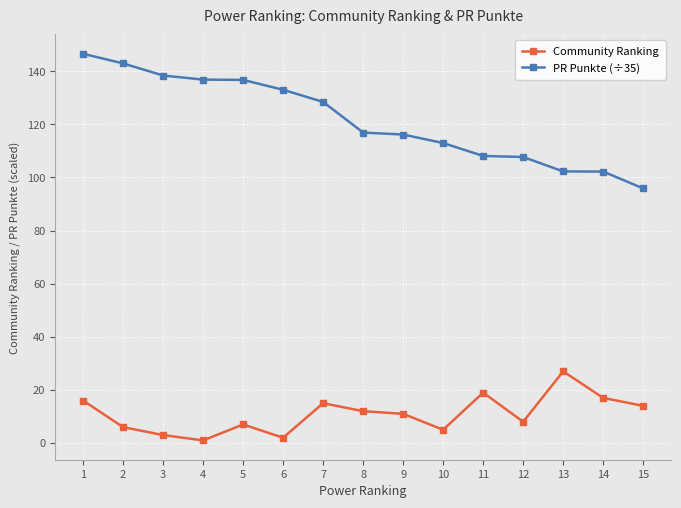

Does the chart have visible grid lines?

Yes